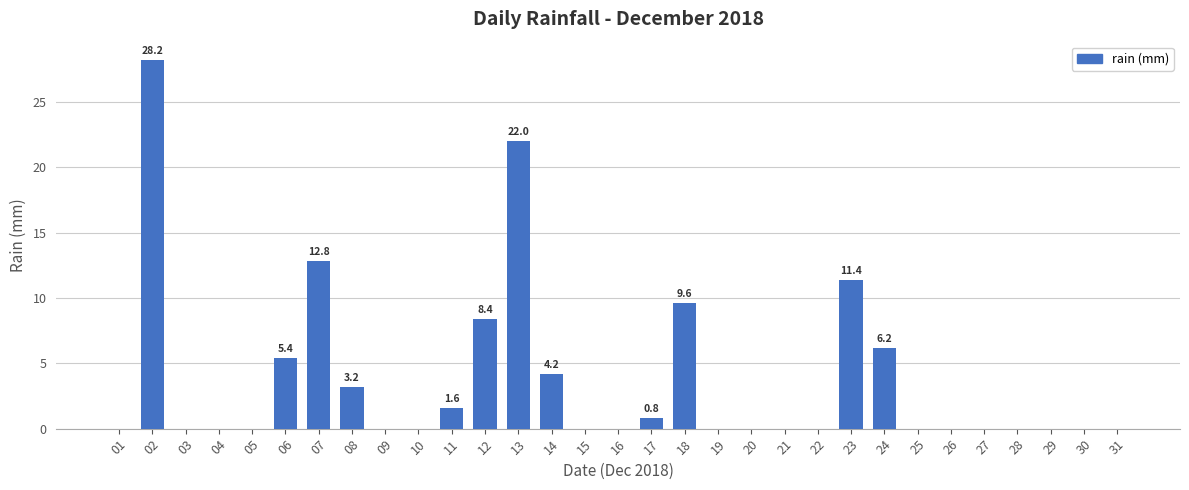

The value at 21 is 0.0. True or false?

True